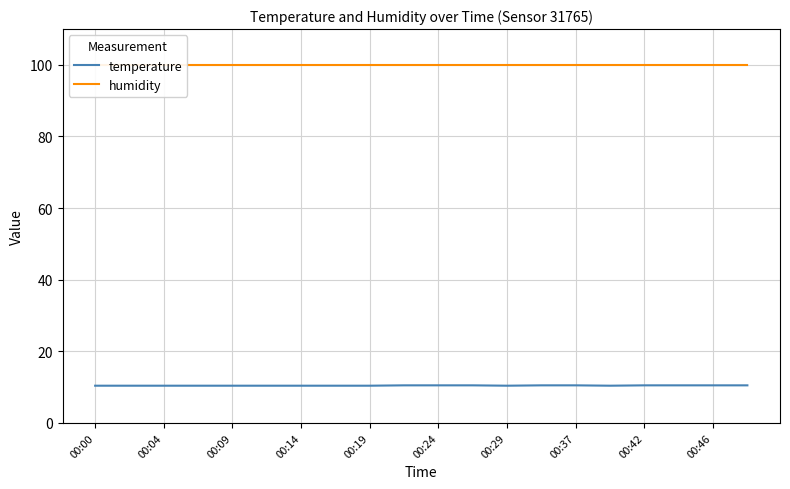

True or false: temperature has a value of 10.4 at 00:29.

True